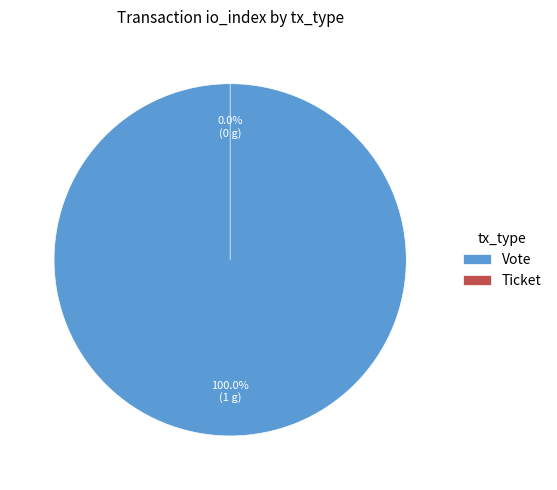

What is the change in value from Vote to Ticket?

-1